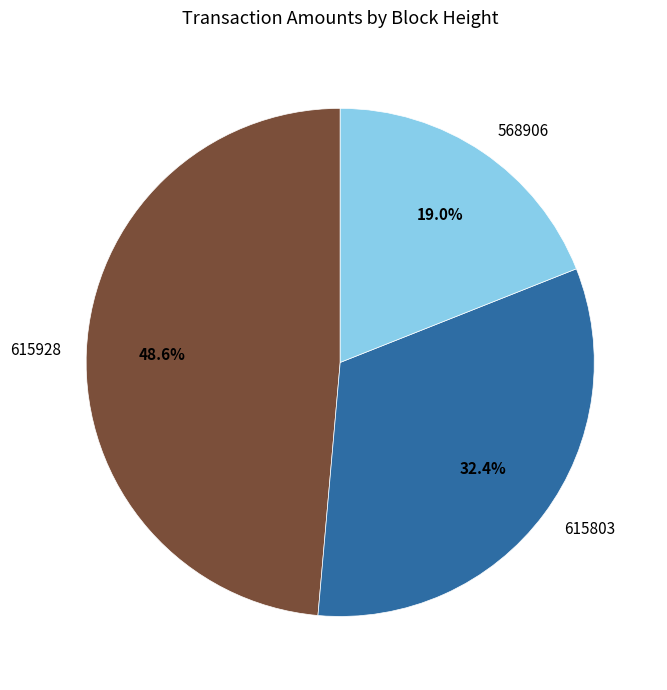

To the nearest percent, what portion does 568906 represent?

19%